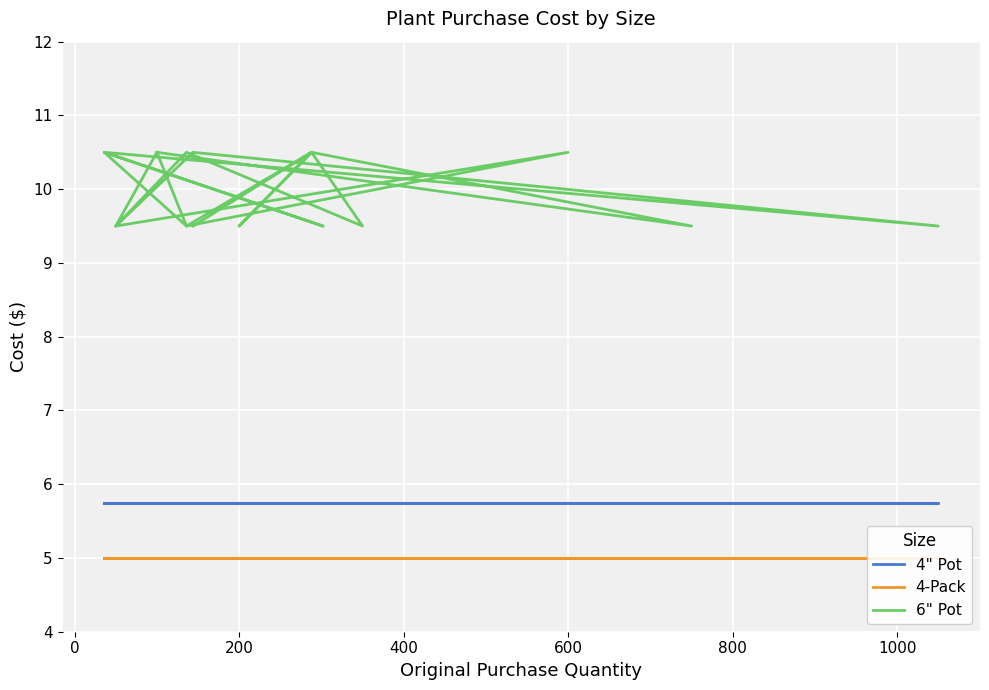

At how many categories does at least one series exceed 8?

20